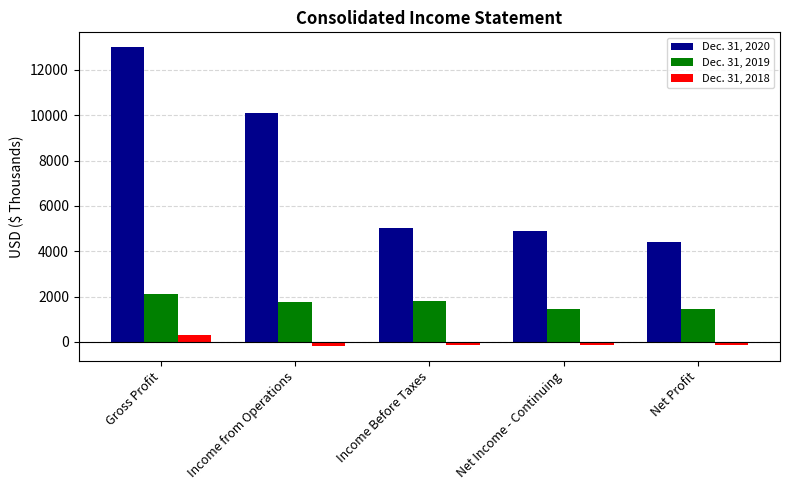

Rank the series by their maximum value, from lowest to highest.

Dec. 31, 2018, Dec. 31, 2019, Dec. 31, 2020